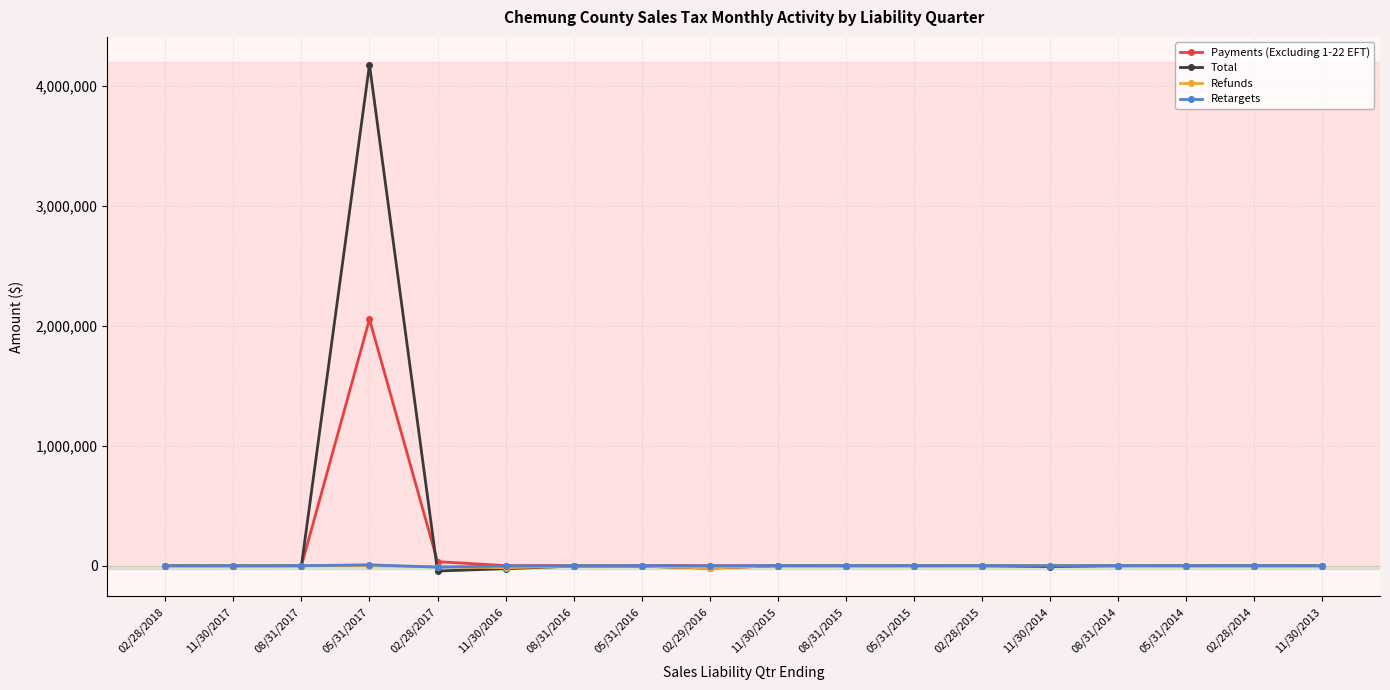

What is the maximum value shown in the chart?

4180410.7